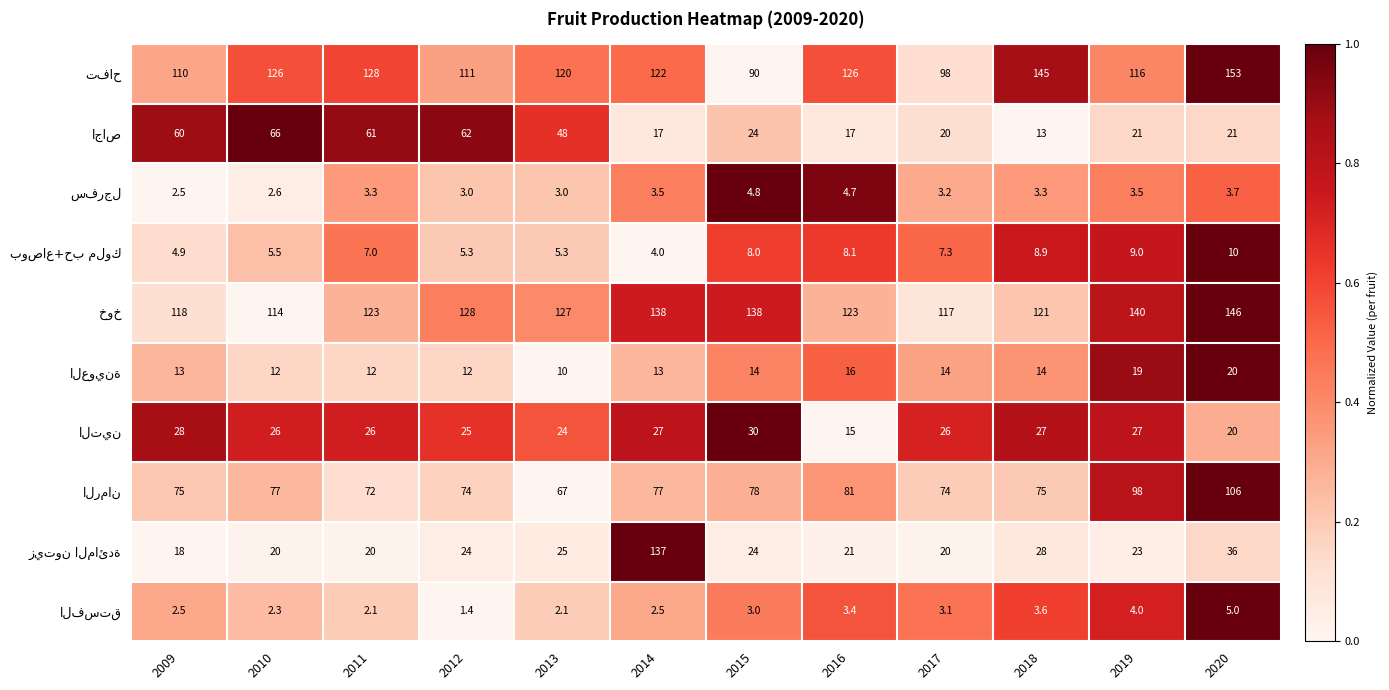

What is the total value across all series at 2015?

413.8